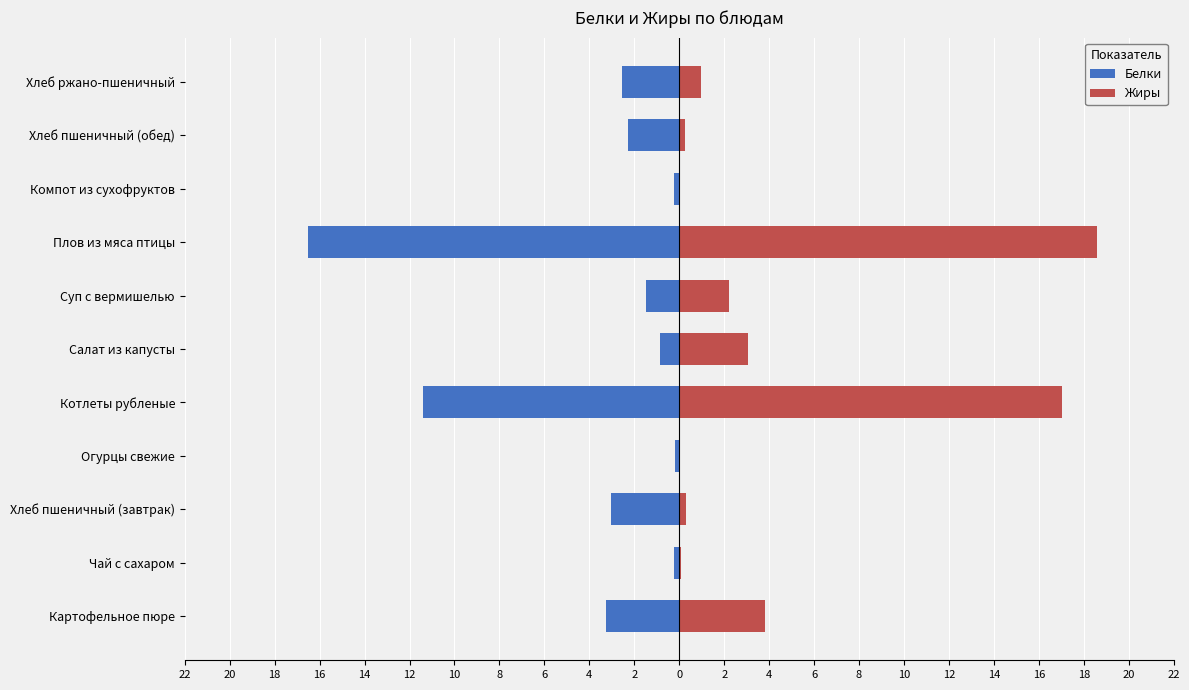

The value of Белки at Хлеб пшеничный (обед) is -0.5. True or false?

False